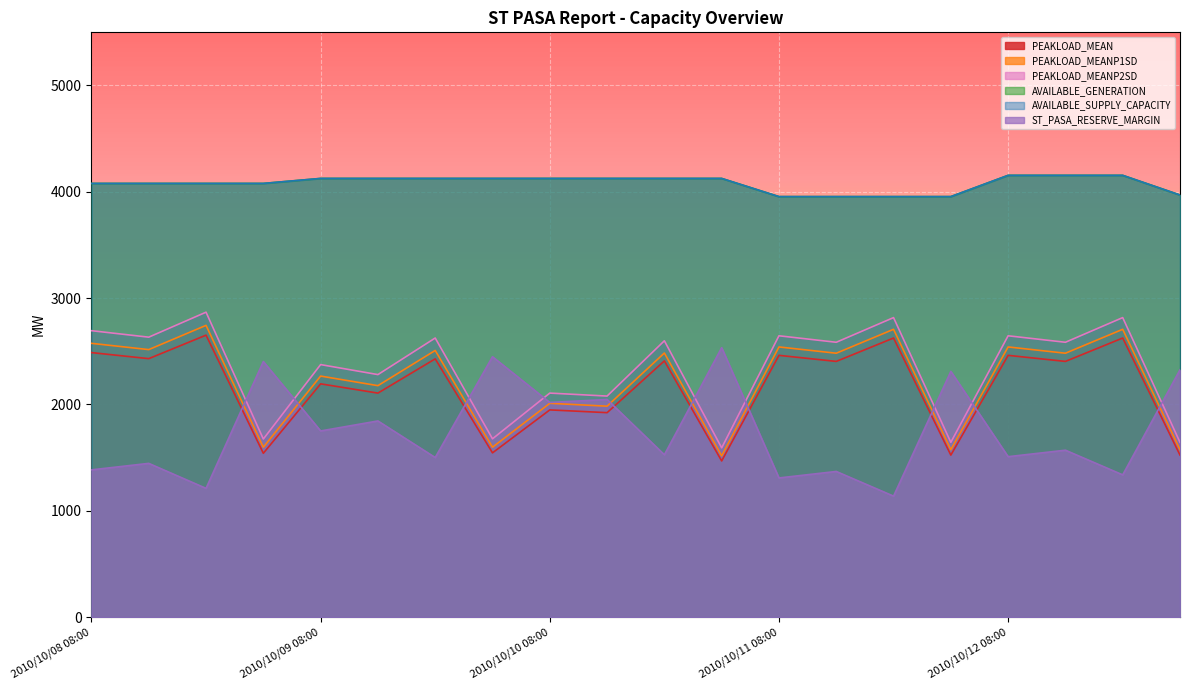

Reading right to left, what are all the values shown in this chart?

PEAKLOAD_MEAN: 2010/10/13 02:00=1524	2010/10/12 20:00=2625	2010/10/12 14:00=2405	2010/10/12 08:00=2462	2010/10/12 02:00=1524	2010/10/11 20:00=2625	2010/10/11 14:00=2405	2010/10/11 08:00=2462	2010/10/11 02:00=1469	2010/10/10 20:00=2410	2010/10/10 14:00=1923	2010/10/10 08:00=1949	2010/10/10 02:00=1545	2010/10/09 20:00=2429	2010/10/09 14:00=2107	2010/10/09 08:00=2194	2010/10/09 02:00=1541	2010/10/08 20:00=2652	2010/10/08 14:00=2431	2010/10/08 08:00=2488
PEAKLOAD_MEANP1SD: 2010/10/13 02:00=1575	2010/10/12 20:00=2707	2010/10/12 14:00=2482	2010/10/12 08:00=2541	2010/10/12 02:00=1575	2010/10/11 20:00=2707	2010/10/11 14:00=2482	2010/10/11 08:00=2541	2010/10/11 02:00=1517	2010/10/10 20:00=2484	2010/10/10 14:00=1984	2010/10/10 08:00=2011	2010/10/10 02:00=1598	2010/10/09 20:00=2508	2010/10/09 14:00=2177	2010/10/09 08:00=2267	2010/10/09 02:00=1598	2010/10/08 20:00=2744	2010/10/08 14:00=2516	2010/10/08 08:00=2575
PEAKLOAD_MEANP2SD: 2010/10/13 02:00=1644	2010/10/12 20:00=2817	2010/10/12 14:00=2585	2010/10/12 08:00=2646	2010/10/12 02:00=1644	2010/10/11 20:00=2817	2010/10/11 14:00=2585	2010/10/11 08:00=2646	2010/10/11 02:00=1592	2010/10/10 20:00=2599	2010/10/10 14:00=2079	2010/10/10 08:00=2107	2010/10/10 02:00=1677	2010/10/09 20:00=2625	2010/10/09 14:00=2281	2010/10/09 08:00=2375	2010/10/09 02:00=1675	2010/10/08 20:00=2868	2010/10/08 14:00=2633	2010/10/08 08:00=2694
AVAILABLE_GENERATION: 2010/10/13 02:00=3970	2010/10/12 20:00=4155	2010/10/12 14:00=4155	2010/10/12 08:00=4155	2010/10/12 02:00=3955	2010/10/11 20:00=3955	2010/10/11 14:00=3955	2010/10/11 08:00=3955	2010/10/11 02:00=4126	2010/10/10 20:00=4126	2010/10/10 14:00=4126	2010/10/10 08:00=4126	2010/10/10 02:00=4126	2010/10/09 20:00=4126	2010/10/09 14:00=4126	2010/10/09 08:00=4126	2010/10/09 02:00=4079	2010/10/08 20:00=4079	2010/10/08 14:00=4079	2010/10/08 08:00=4079
AVAILABLE_SUPPLY_CAPACITY: 2010/10/13 02:00=3970	2010/10/12 20:00=4155	2010/10/12 14:00=4155	2010/10/12 08:00=4155	2010/10/12 02:00=3955	2010/10/11 20:00=3955	2010/10/11 14:00=3955	2010/10/11 08:00=3955	2010/10/11 02:00=4126	2010/10/10 20:00=4126	2010/10/10 14:00=4126	2010/10/10 08:00=4126	2010/10/10 02:00=4126	2010/10/09 20:00=4126	2010/10/09 14:00=4126	2010/10/09 08:00=4126	2010/10/09 02:00=4079	2010/10/08 20:00=4079	2010/10/08 14:00=4079	2010/10/08 08:00=4079
ST_PASA_RESERVE_MARGIN: 2010/10/13 02:00=2326	2010/10/12 20:00=1338	2010/10/12 14:00=1570	2010/10/12 08:00=1509	2010/10/12 02:00=2311	2010/10/11 20:00=1138	2010/10/11 14:00=1370	2010/10/11 08:00=1309	2010/10/11 02:00=2534	2010/10/10 20:00=1527	2010/10/10 14:00=2047	2010/10/10 08:00=2019	2010/10/10 02:00=2449	2010/10/09 20:00=1501	2010/10/09 14:00=1845	2010/10/09 08:00=1751	2010/10/09 02:00=2404	2010/10/08 20:00=1211	2010/10/08 14:00=1446	2010/10/08 08:00=1385